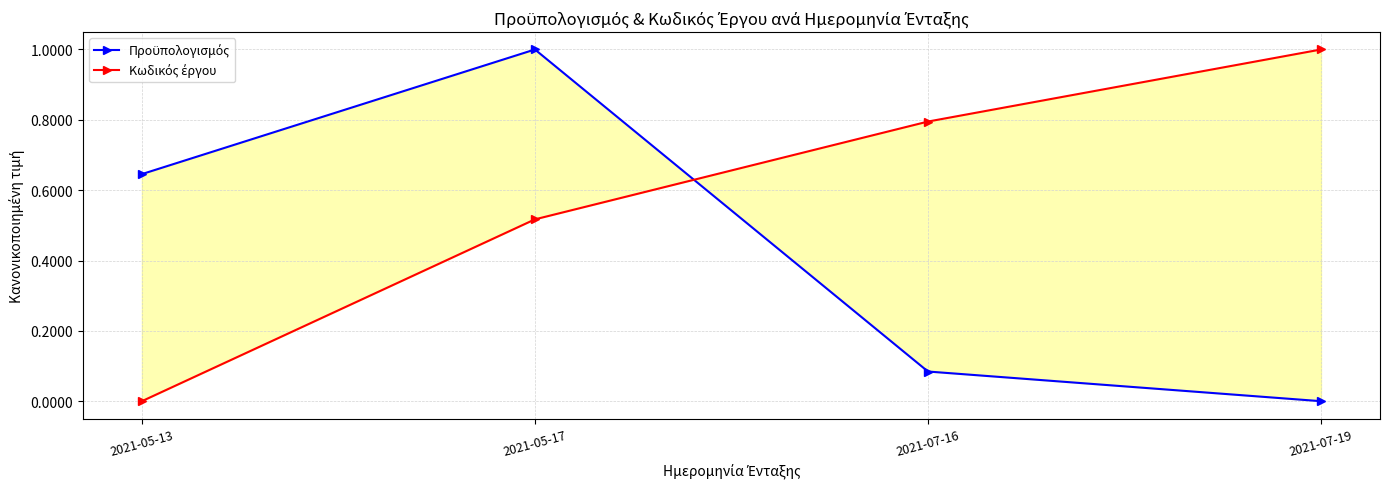

What is the label of the 2nd point from the right?

2021-07-16